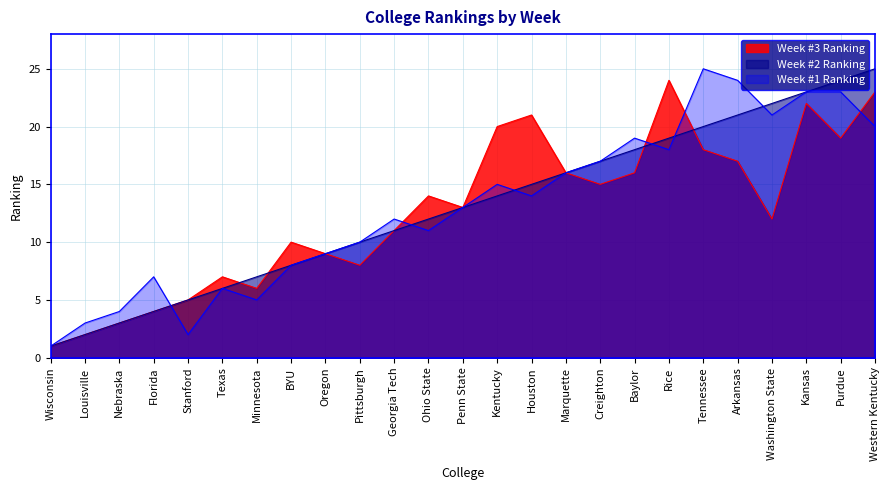

At which label is Week #3 Ranking closest to 13?

Penn State